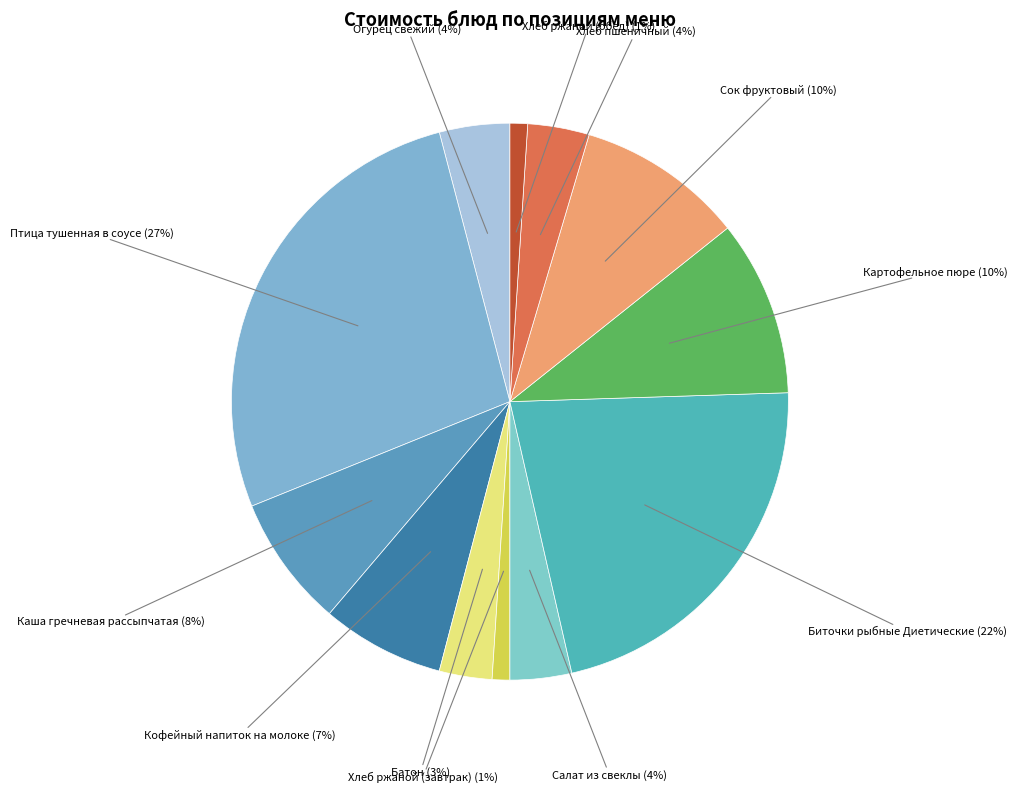

Is there a majority slice in this chart?

No